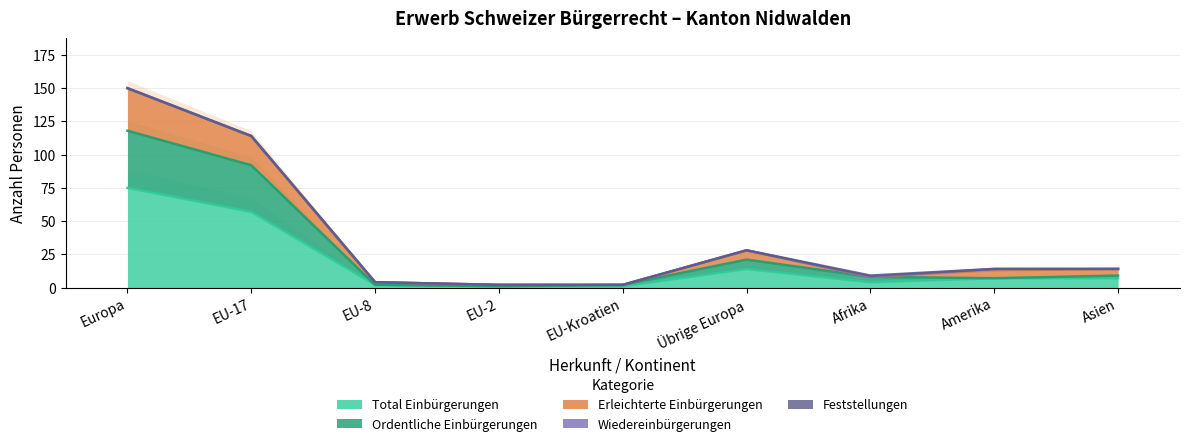

What is the difference between the maximum and minimum values in the Ordentliche Einbürgerungen series?

117